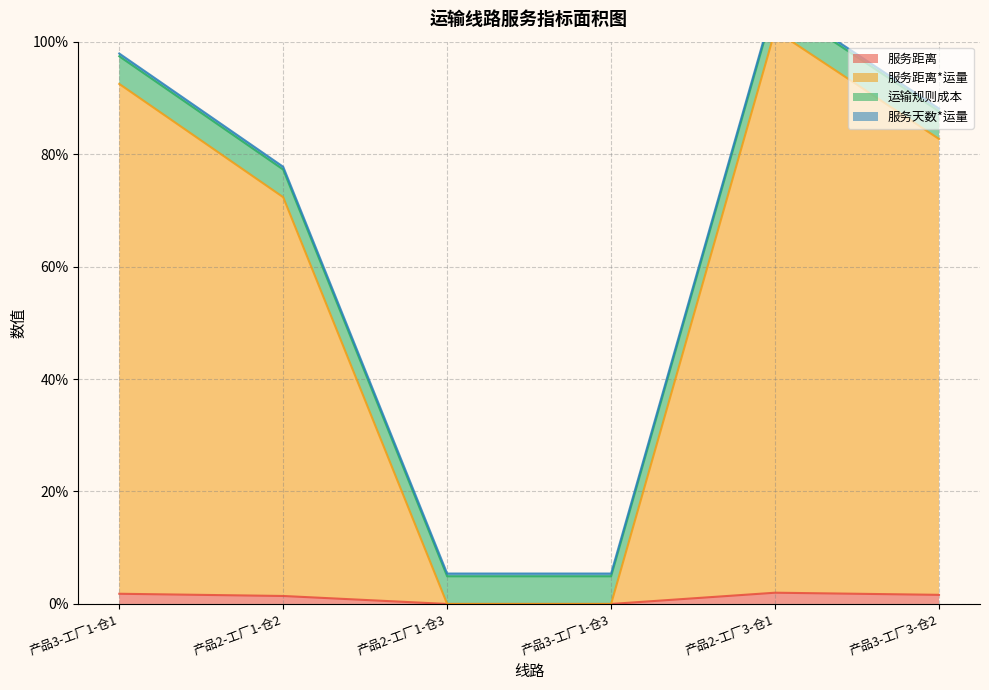

True or false: 服务距离 has more than 1 interior local peaks.

False